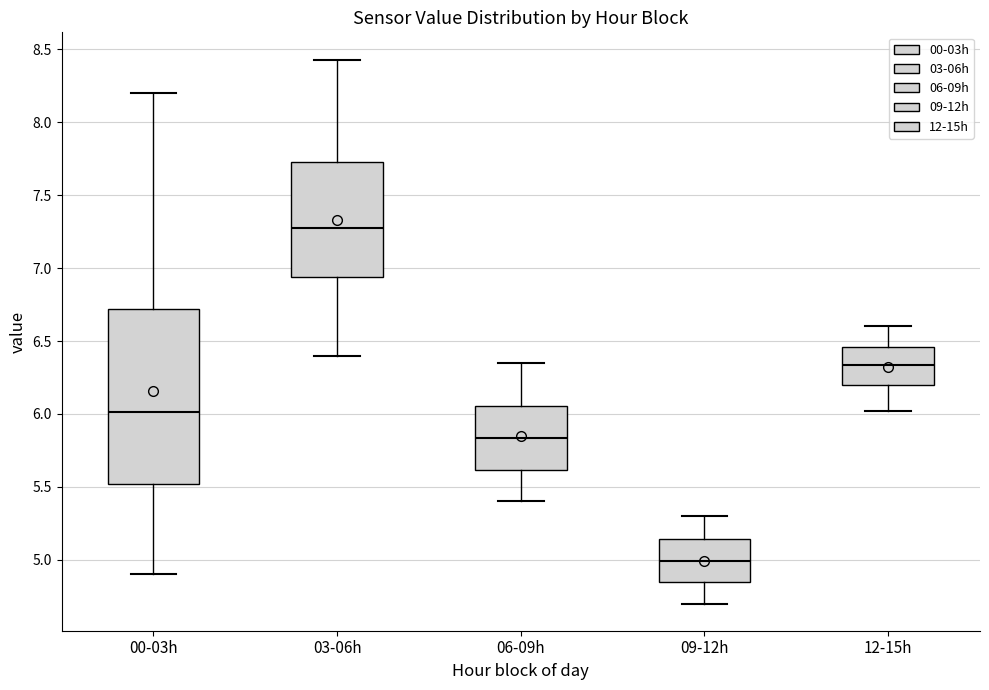

Reading left to right, read every box against the y-axis: the position of its median line, the range the box covers, and the ends of its whiskers. The values are not printed on the chart, so give them approximately, as read against the axis.

00-03h: median 6.00, box 5.50 to 6.70, whiskers 4.90 to 8.20
03-06h: median 7.30, box 6.95 to 7.75, whiskers 6.40 to 8.45
06-09h: median 5.85, box 5.60 to 6.05, whiskers 5.40 to 6.35
09-12h: median 5.00, box 4.85 to 5.15, whiskers 4.70 to 5.30
12-15h: median 6.35, box 6.20 to 6.45, whiskers 6.00 to 6.60